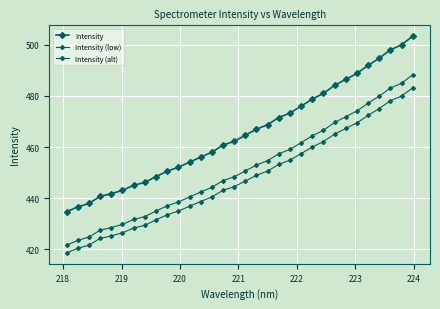

How many series are shown in this chart?

3